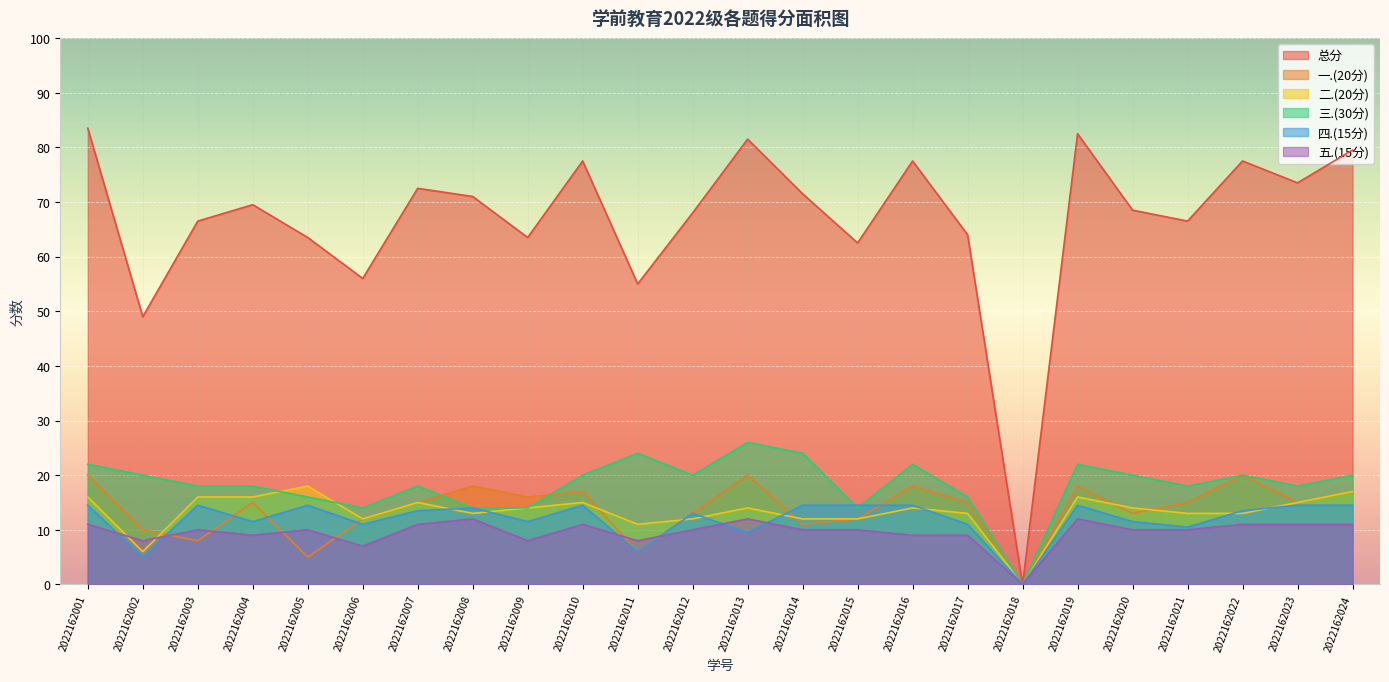

Between 2022162003 and 2022162022, which series saw the biggest shift?

一.(20分)